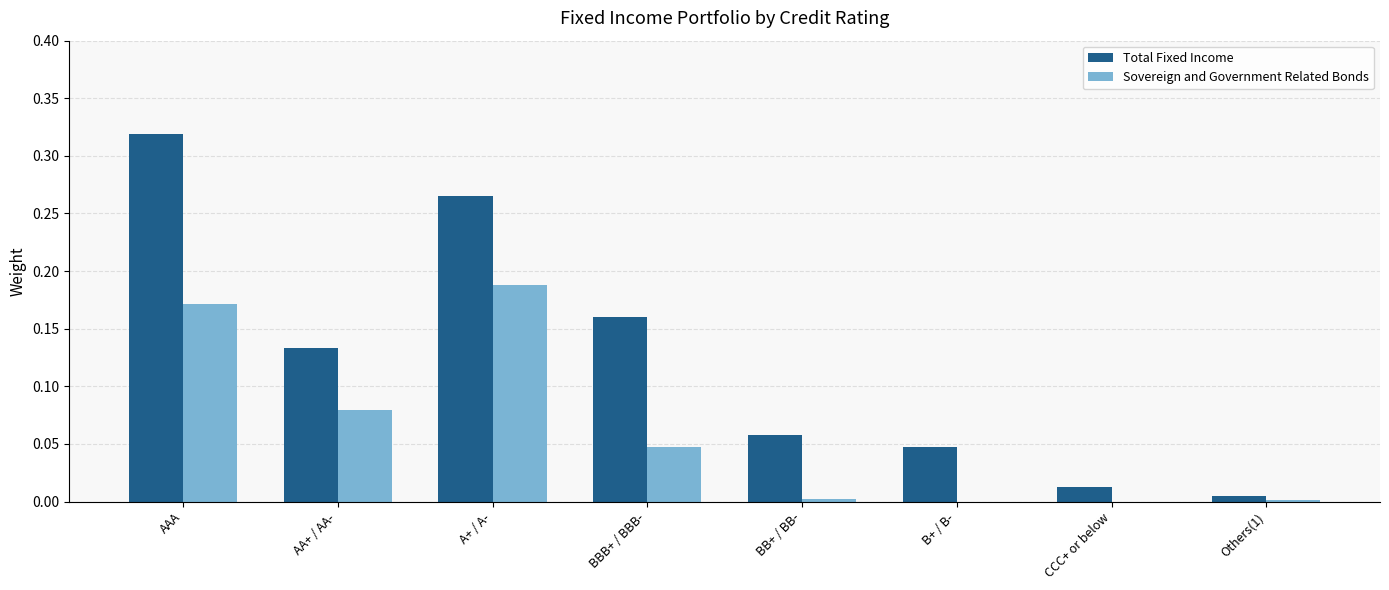

The Total Fixed Income series shows 0.1 at AAA. True or false?

False